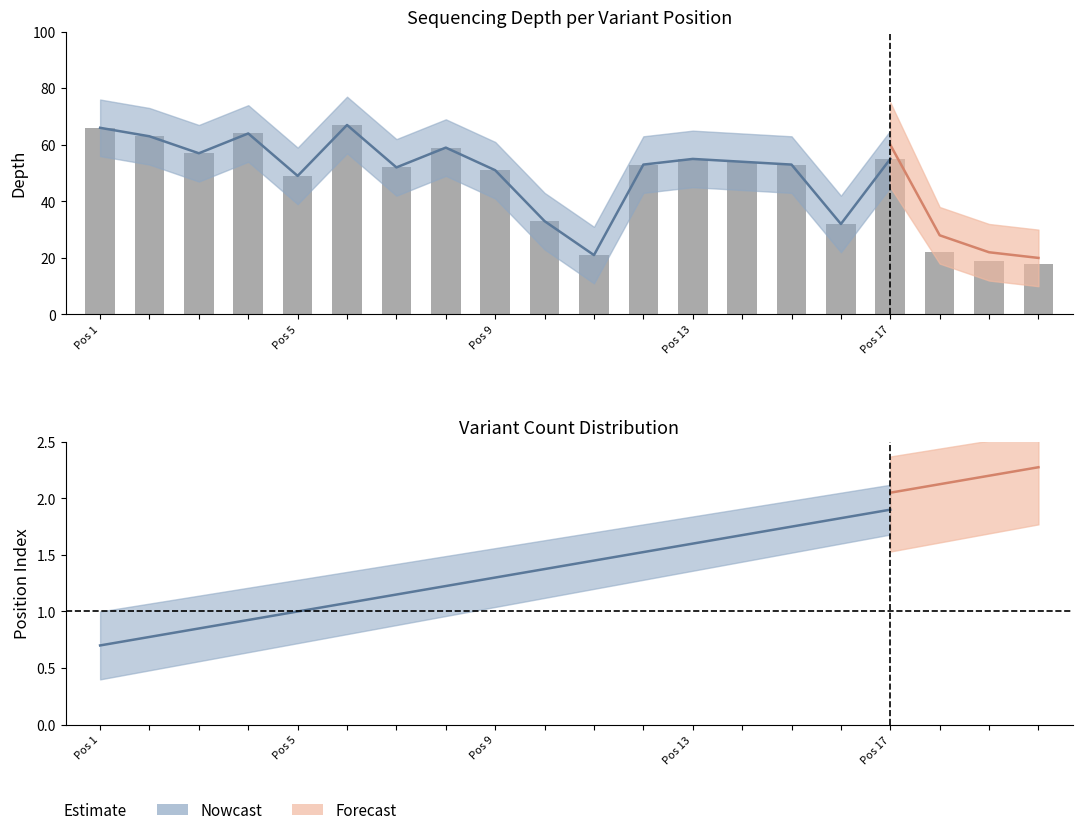

Reading left to right, extract all data points from this chart.

66	63	57	64	49	67	52	59	51	33	21	53	55	54	53	32	55	22	19	18